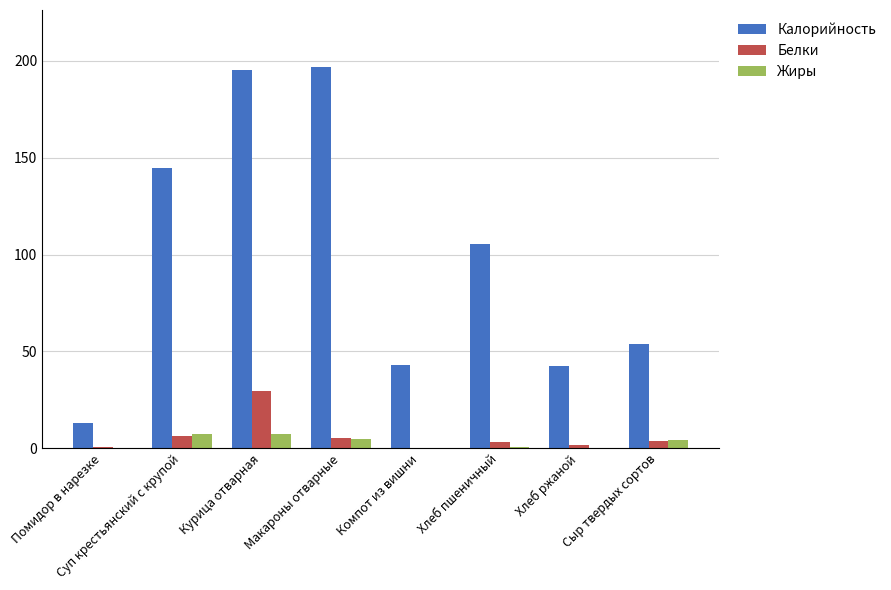

Is the value of Калорийность at Компот из вишни greater than the value of Белки at Компот из вишни?

Yes